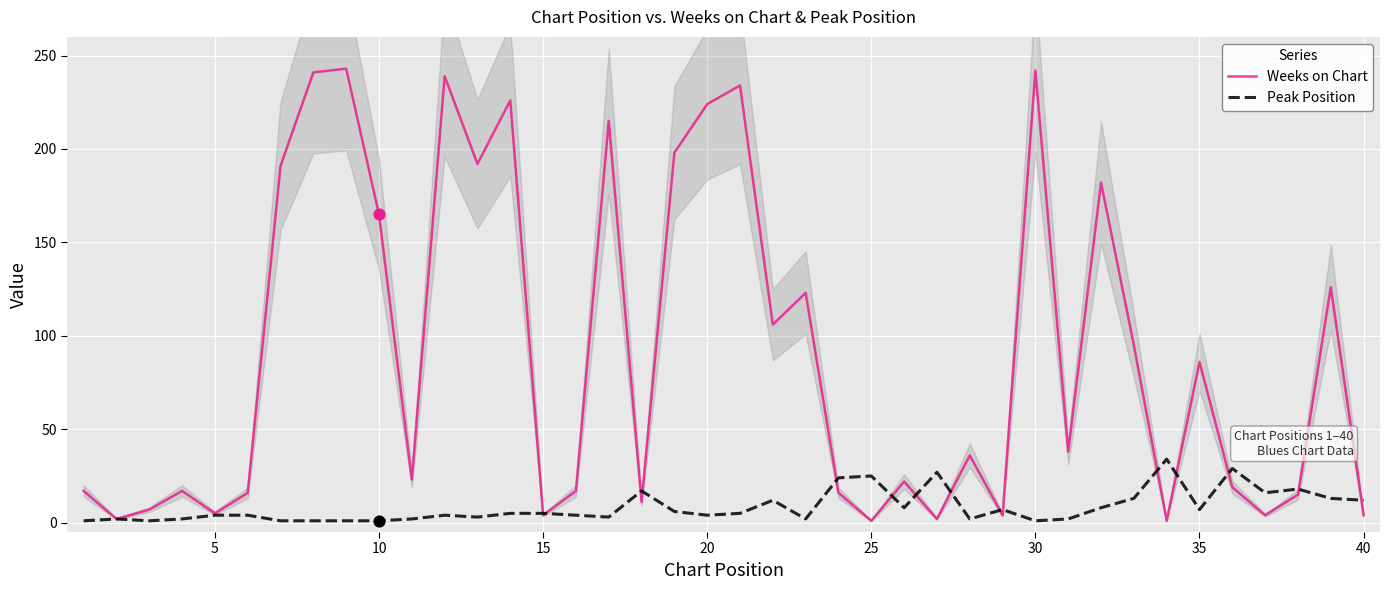

At how many categories does at least one series exceed 106?

15